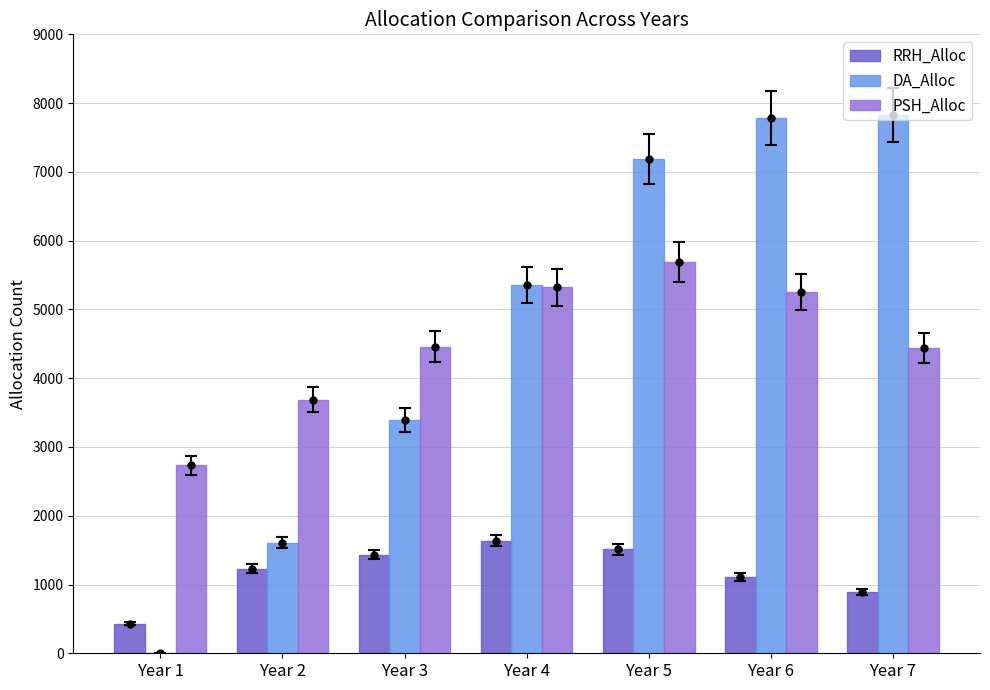

What is the total value across all series at Year 1?

3163